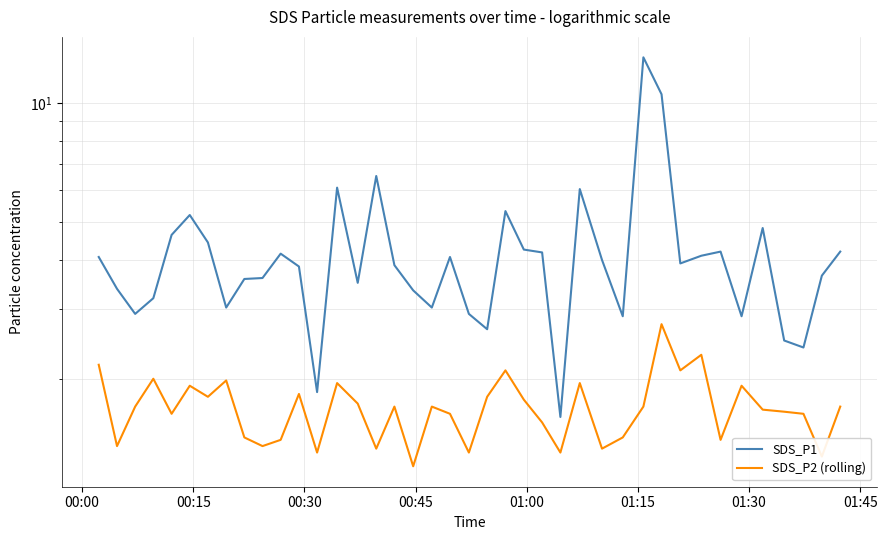

What is the value of the SDS_P2 (rolling) point at the 33rd from the left?

2.3